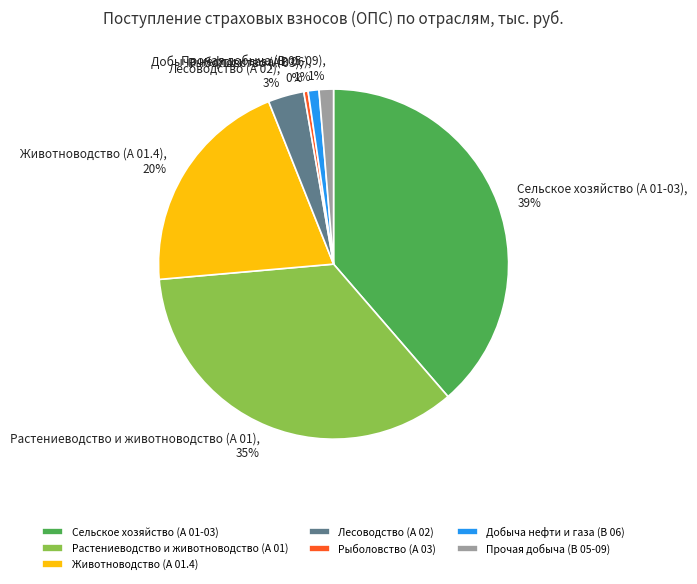

Approximately how many times larger is the value at Сельское хозяйство (А 01-03), 39% compared to Растениеводство и животноводство (А 01), 35%?

1.1